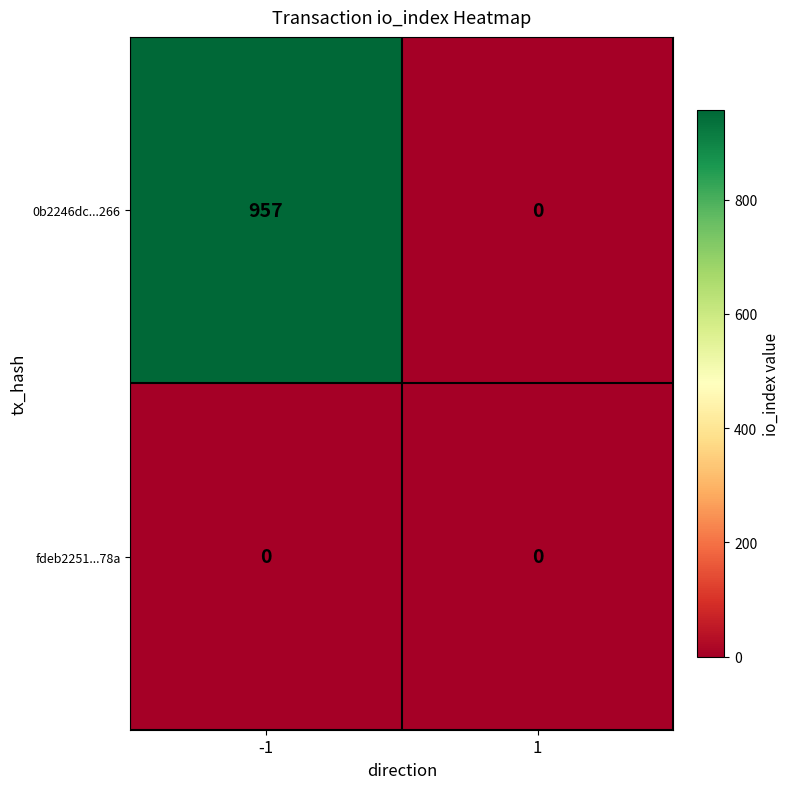

Reading right to left, list all the values displayed in this chart.

0b2246dc...266: 1=0	-1=957
fdeb2251...78a: 1=0	-1=0